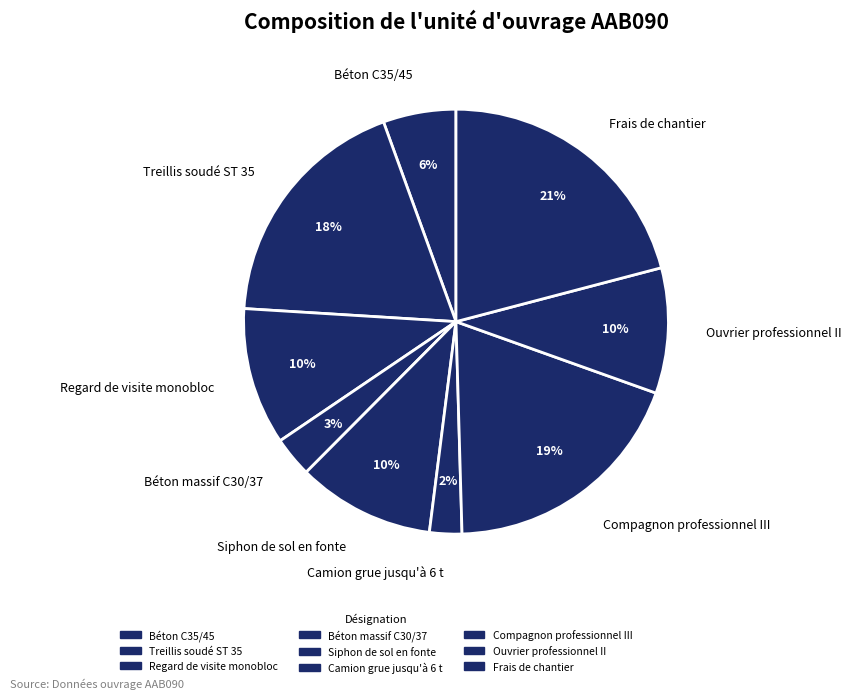

Does Béton massif C30/37 account for over 50% of the chart?

No